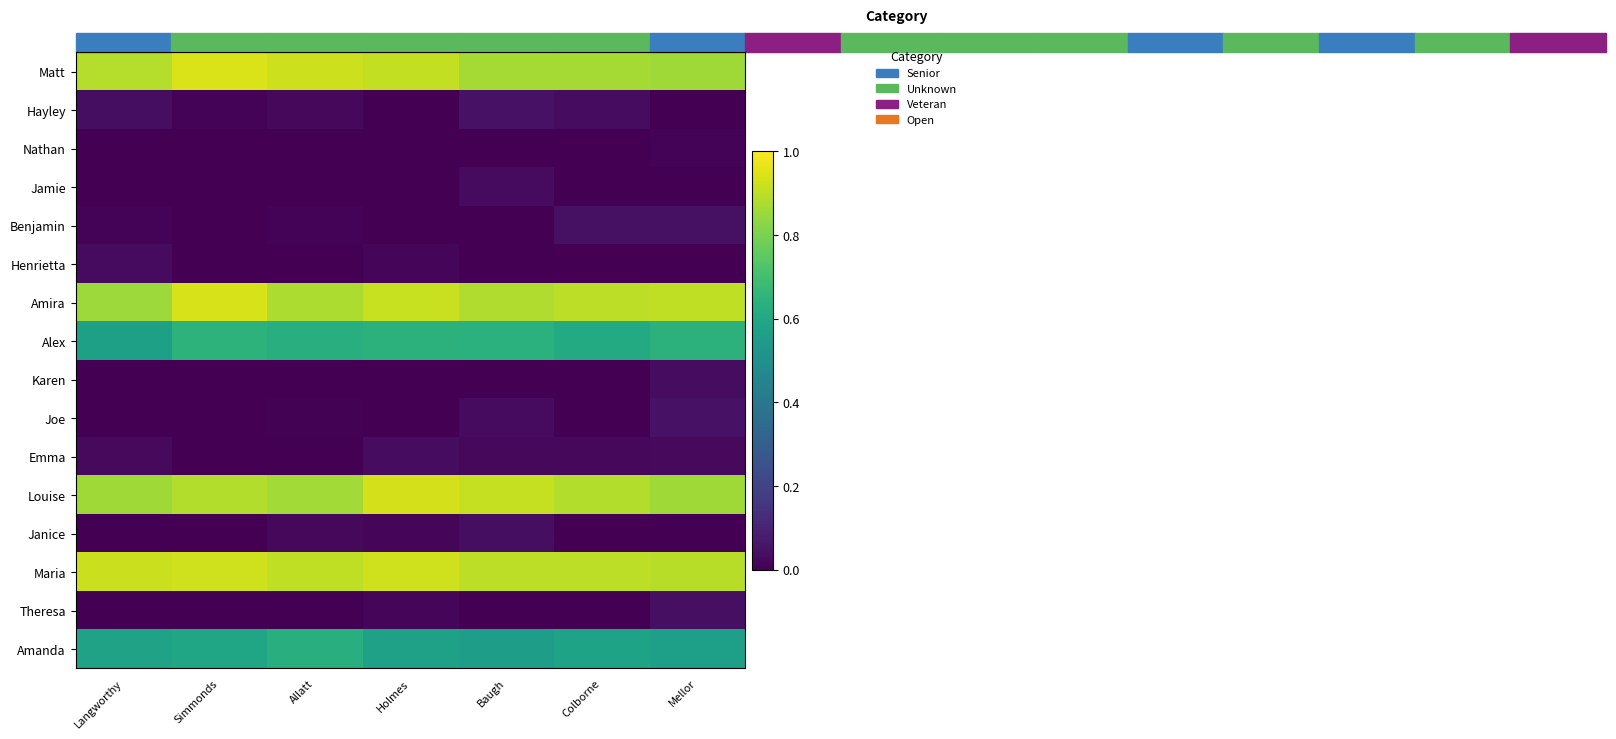

Rank the series at Baugh from highest to lowest value.

Louise, Maria, Amira, Matt, Alex, Amanda, Hayley, Janice, Joe, Jamie, Emma, Nathan, Benjamin, Henrietta, Karen, Theresa